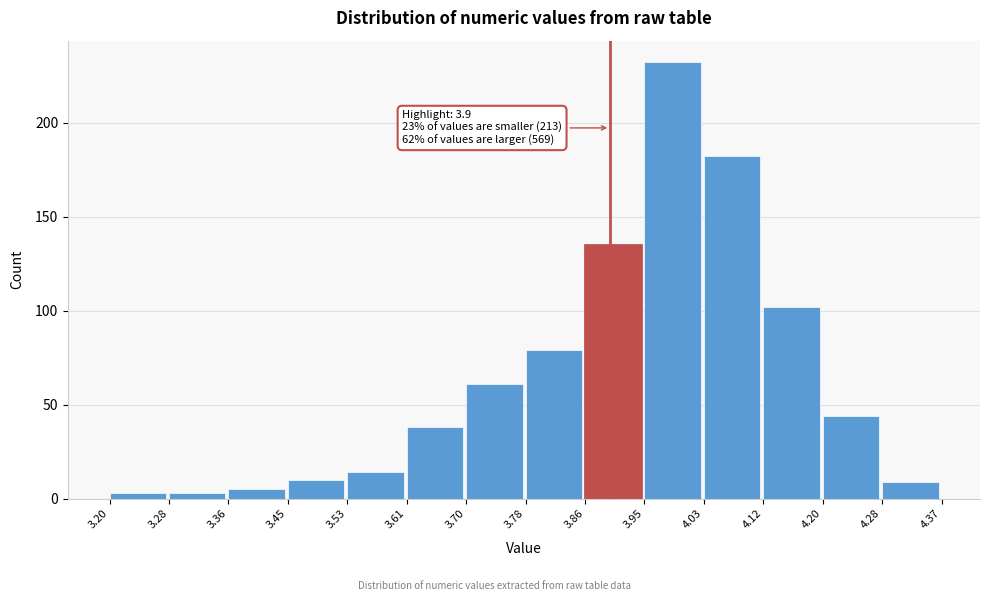

Over which range of the x-axis is the bar tallest?

3.95 to 4.03